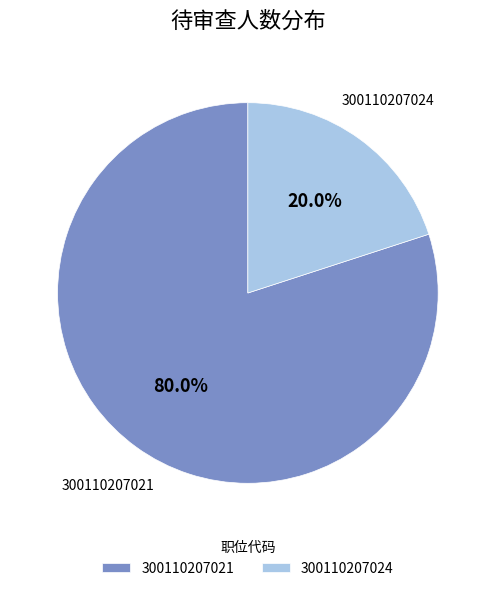

Between 300110207021 and 300110207024, which is larger?

300110207021